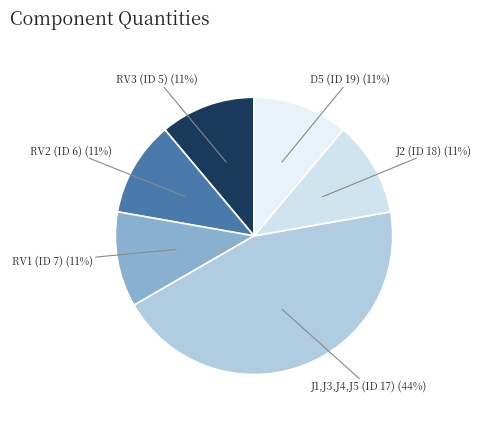

Does J1,J3,J4,J5 (ID 17) account for over 50% of the chart?

No